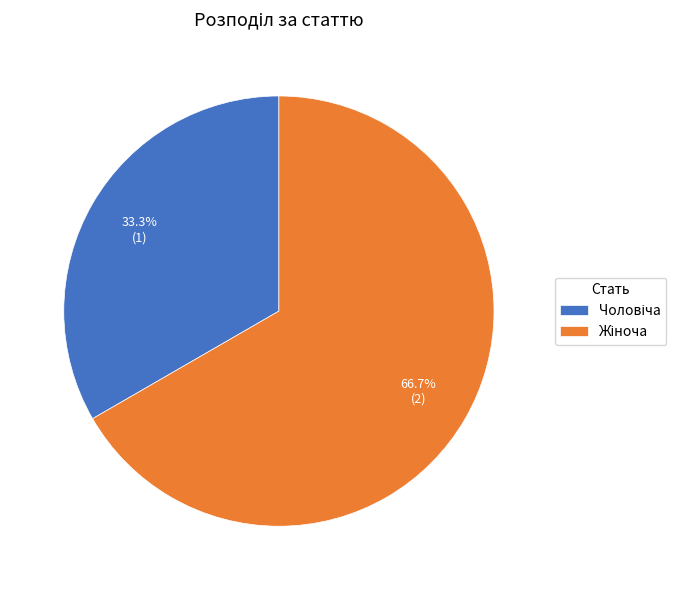

Is the sum of Жіноча and Чоловіча greater than half?

Yes